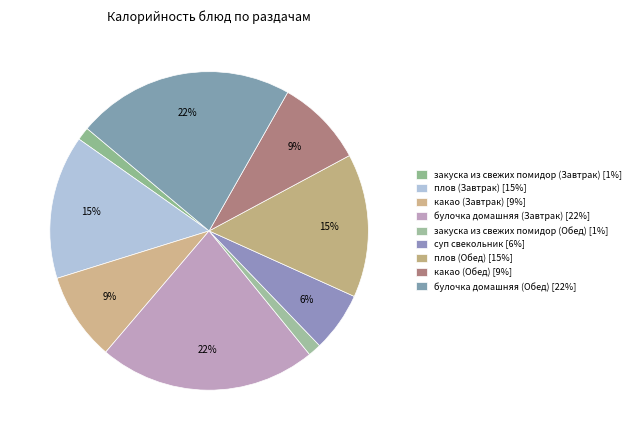

Count the number of slices in the pie.

9